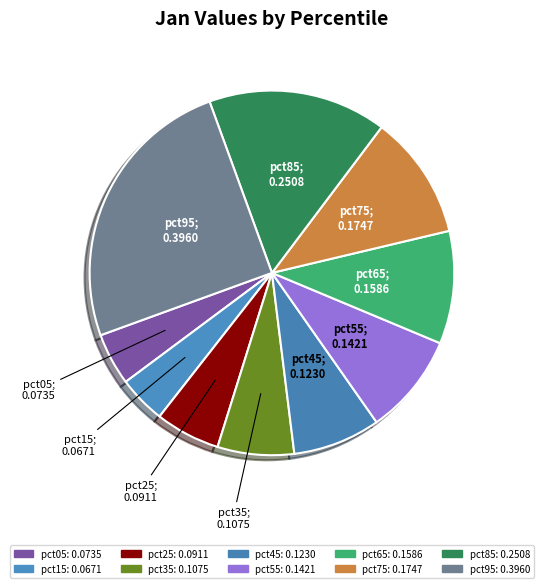

Is there any slice that represents more than half of the pie?

No